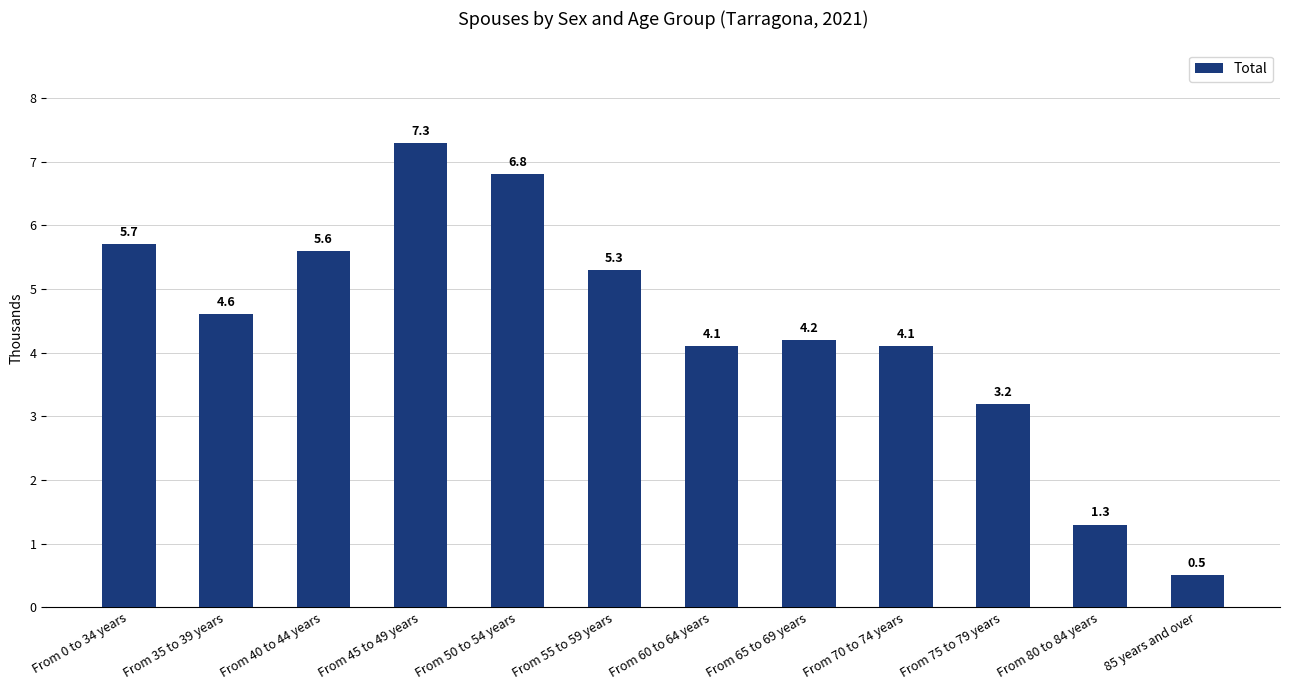

What is the sum of all values?

52.7